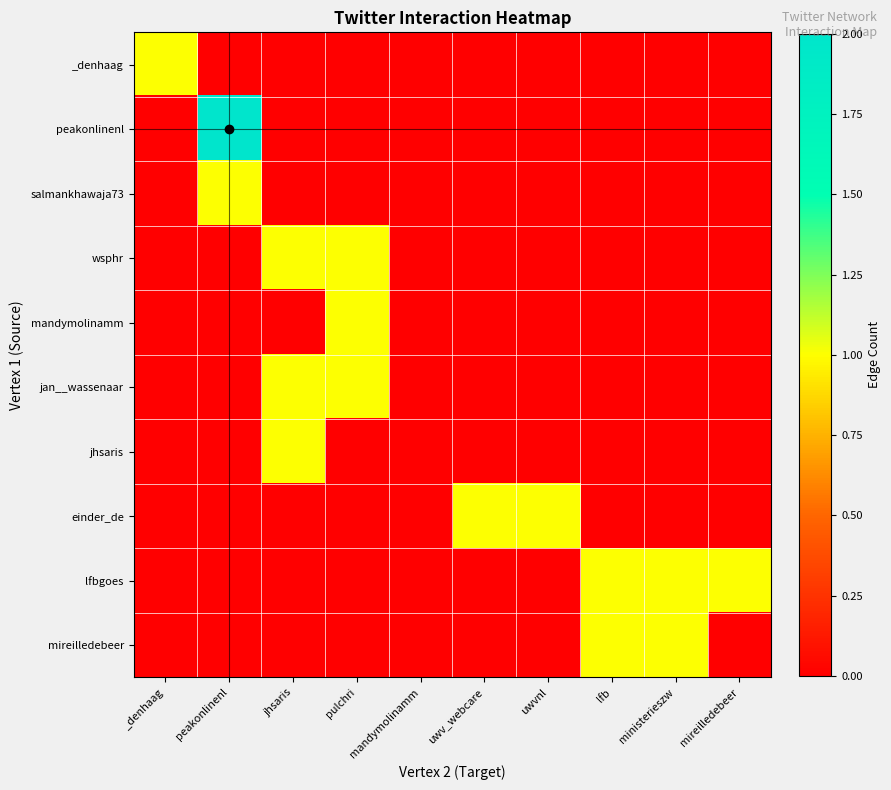

List the series in order of their peak value, highest first.

peakonlinenl, _denhaag, salmankhawaja73, wsphr, mandymolinamm, jan__wassenaar, jhsaris, einder_de, lfbgoes, mireilledebeer